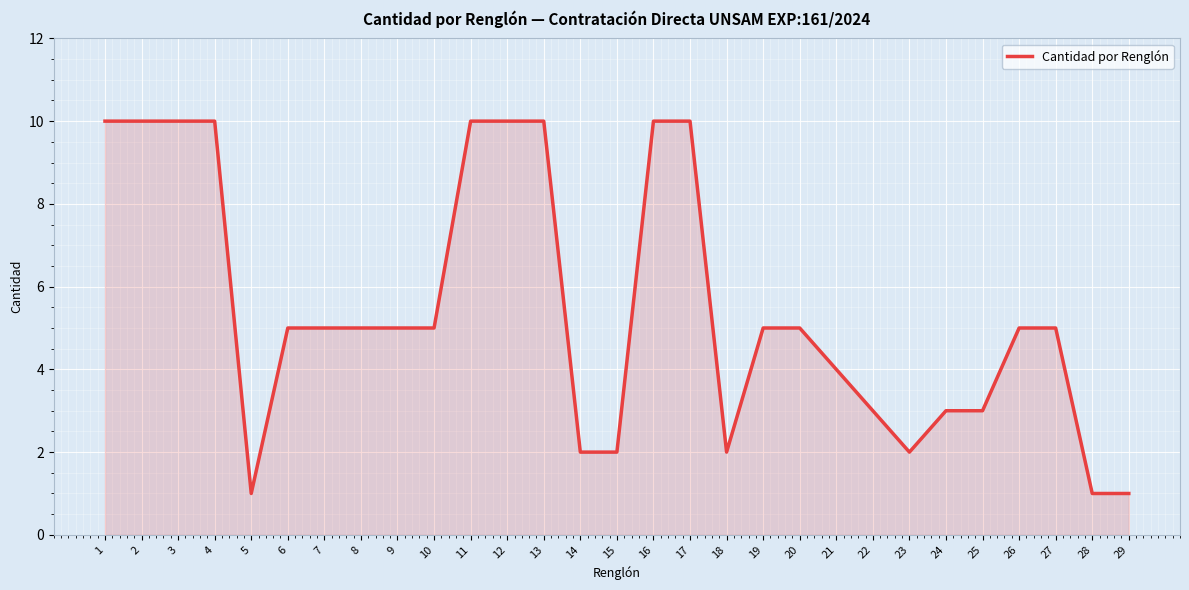

Approximately how many times larger is the value at 16 compared to 4?

1.0